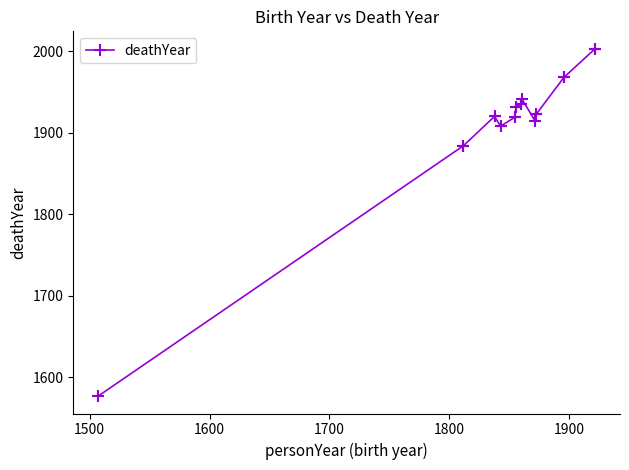

Reading right to left, list all the values displayed in this chart.

2003	2003	1968	1968	1923	1923	1914	1941	1935	1935	1932	1932	1919	1919	1908	1920	1920	1884	1884	1577